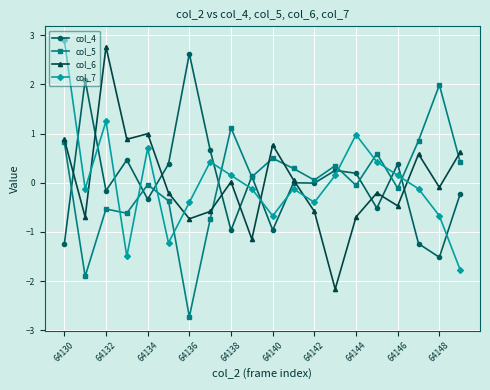

True or false: col_7 has more than 1 interior local peaks.

True